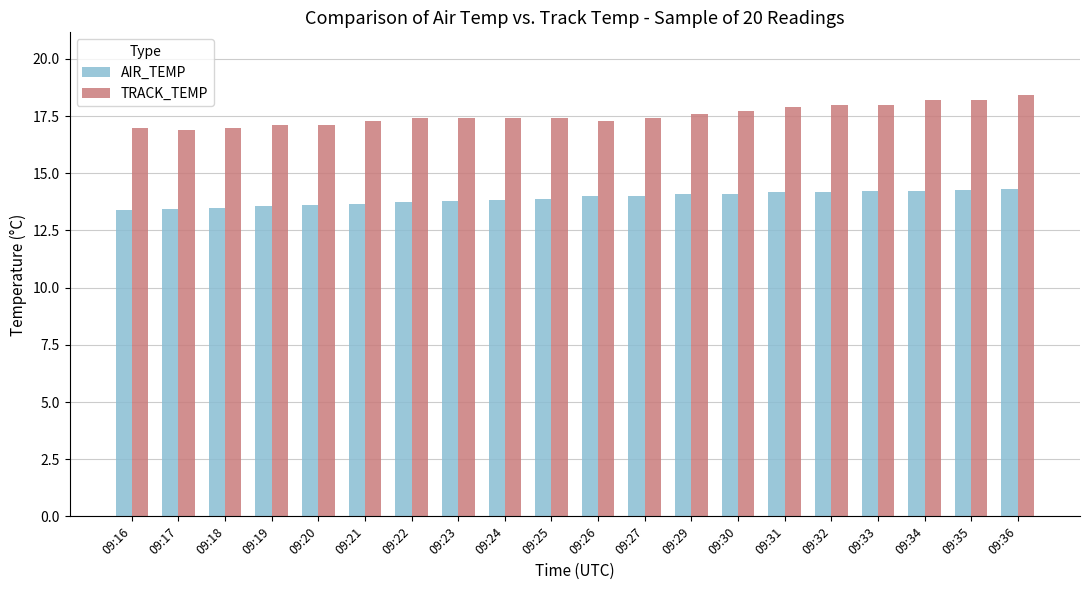

What is the total value across all series at 09:27?

31.4